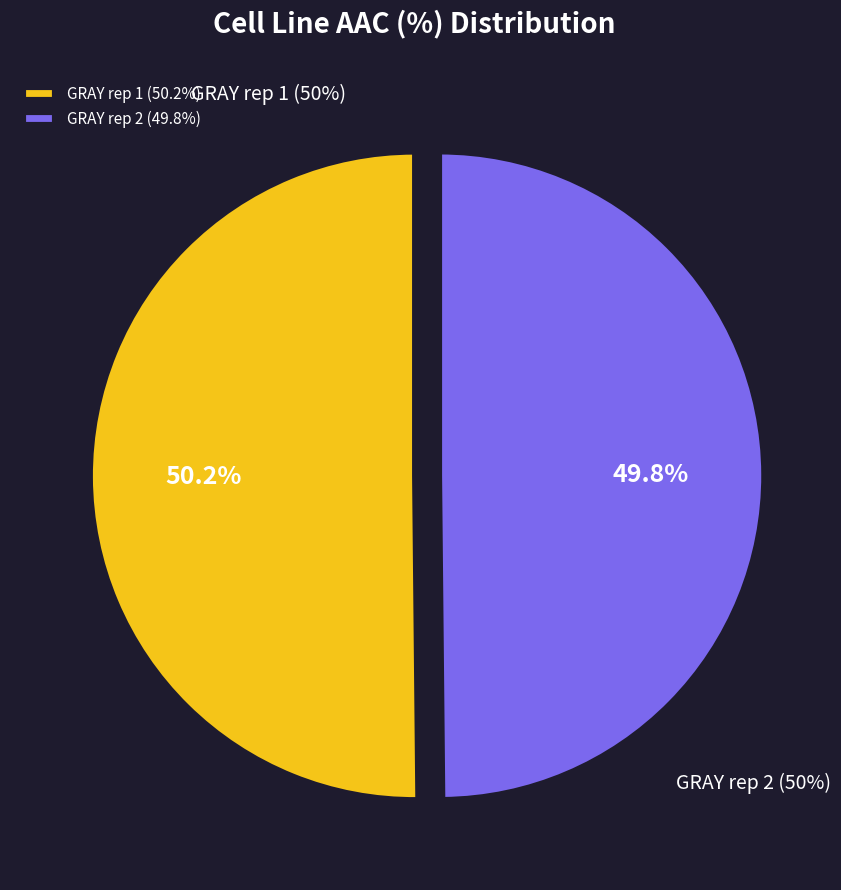

Combined, what portion of the pie is GRAY rep 1 and GRAY rep 2?

100.0%